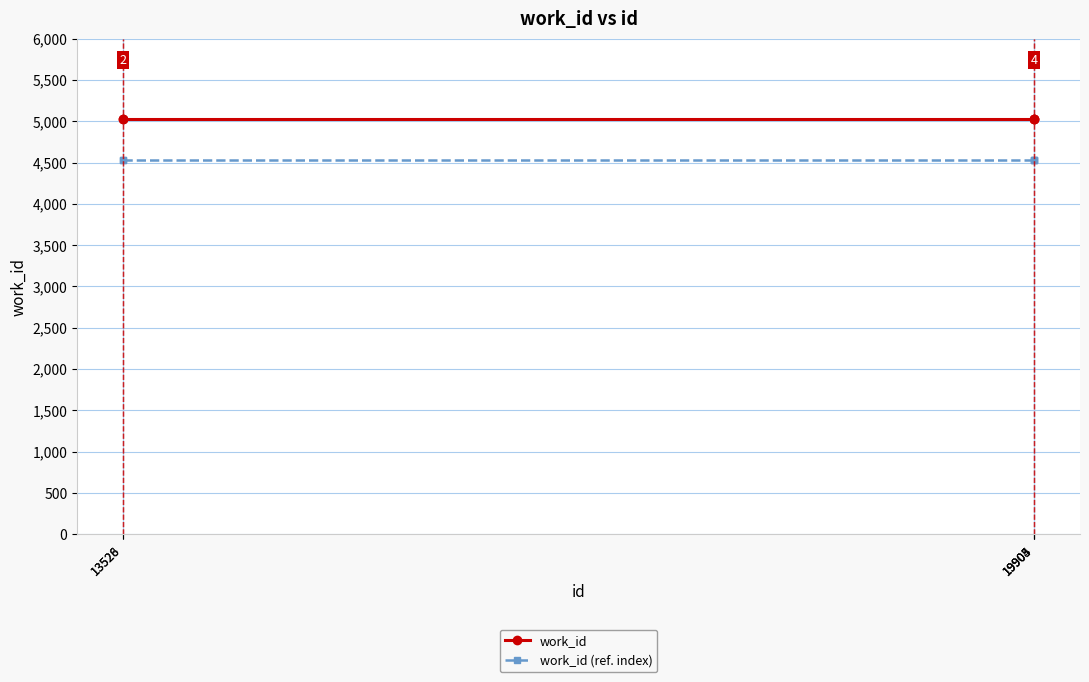

Read the work_id value at 13526.

5033.0